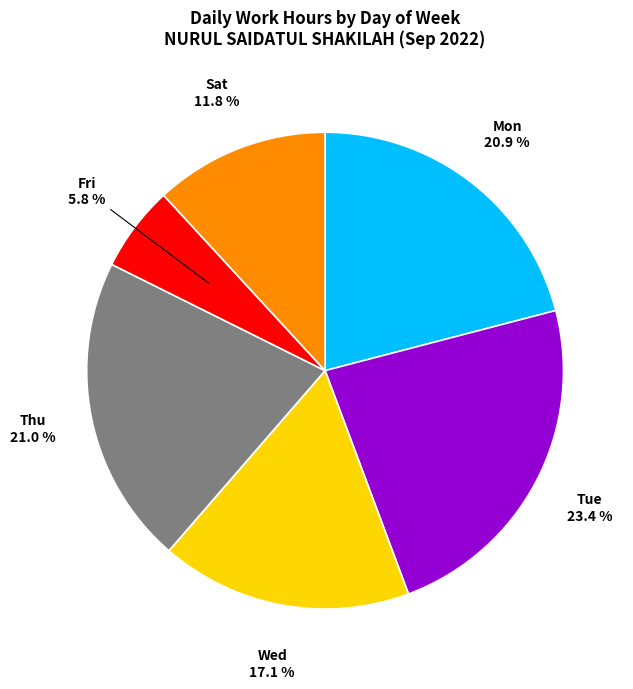

What portion of the pie excludes Thu?

79.0%